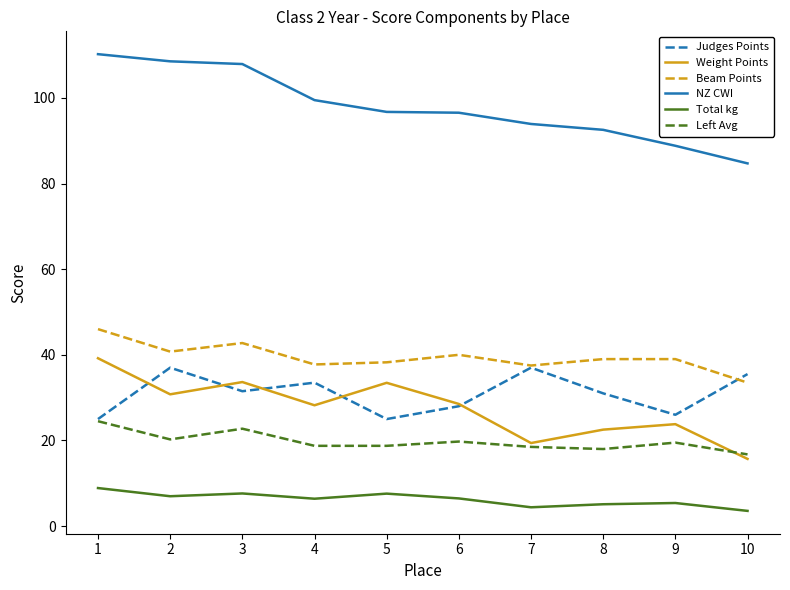

How many lines are shown in the chart?

6